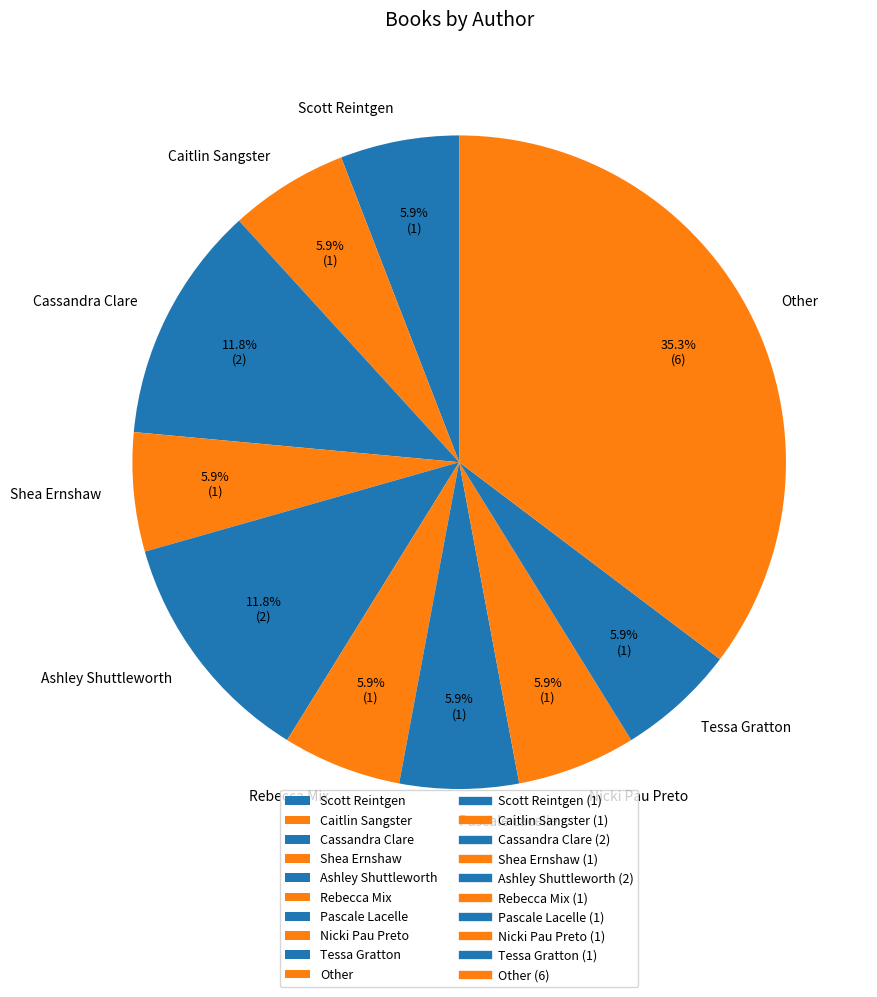

Is it true that Caitlin Sangster is 6% of the pie?

True